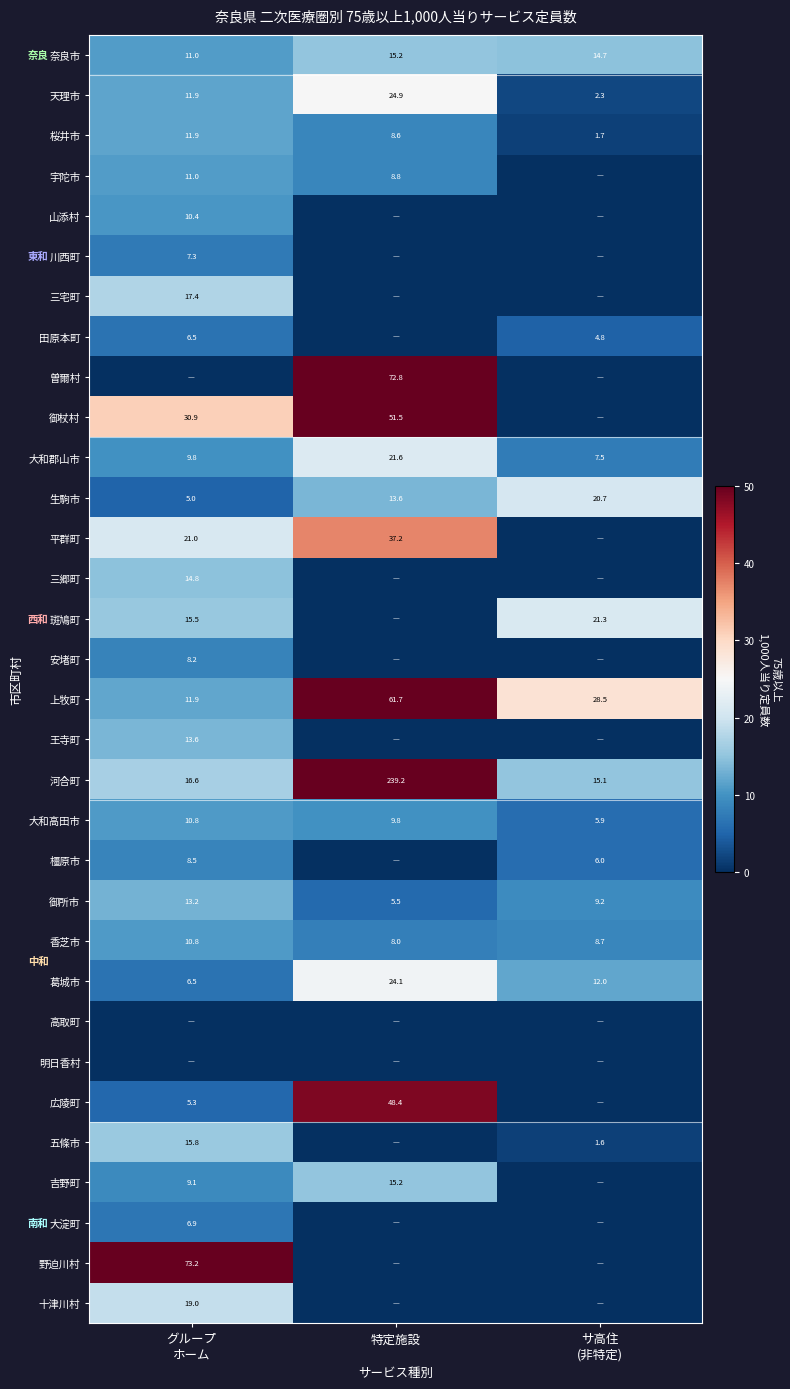

How many categories are shown in the chart?

3